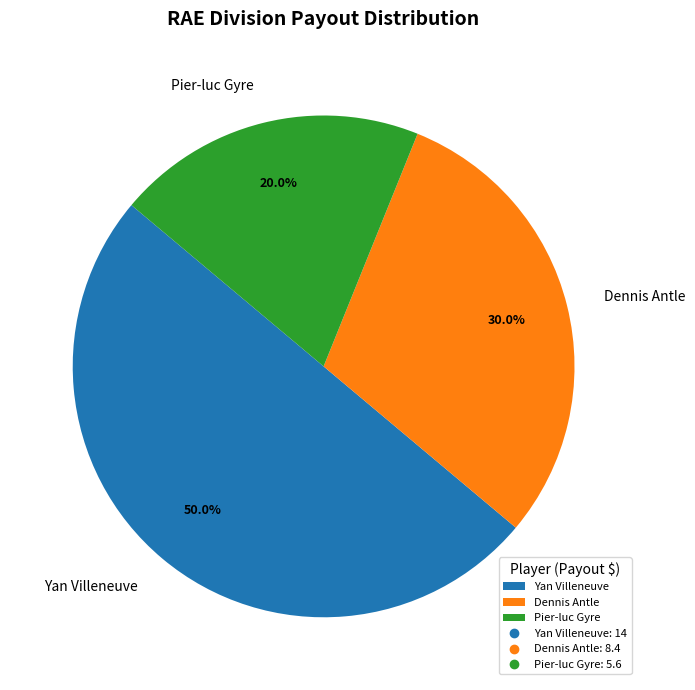

Which has a higher value, Yan Villeneuve or Pier-luc Gyre?

Yan Villeneuve